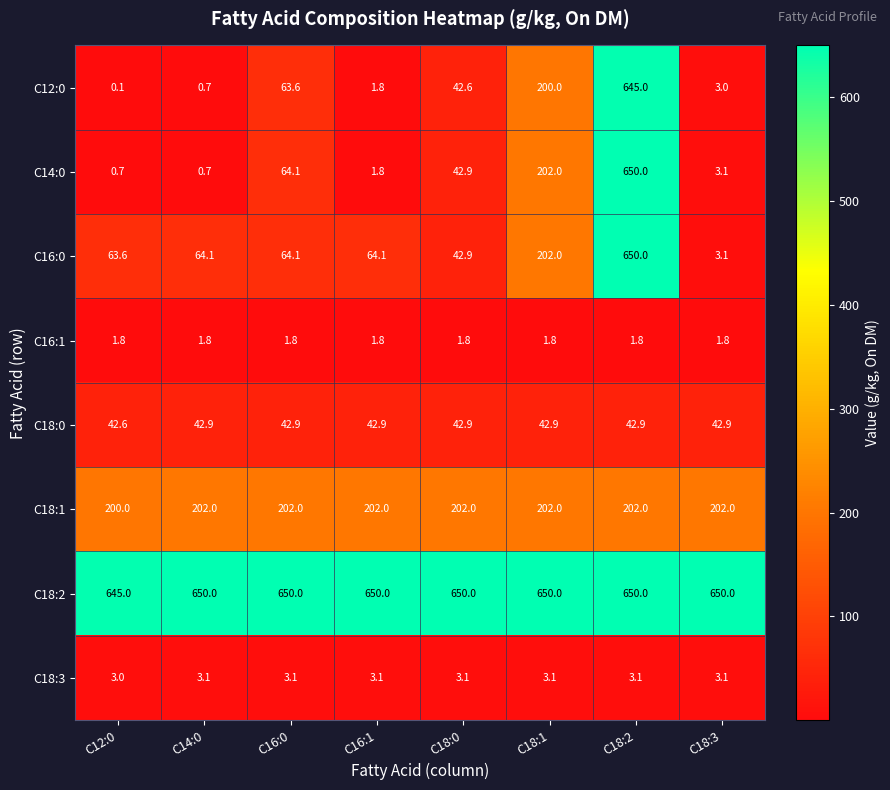

What is the difference between the maximum and minimum values in the C14:0 series?

649.3